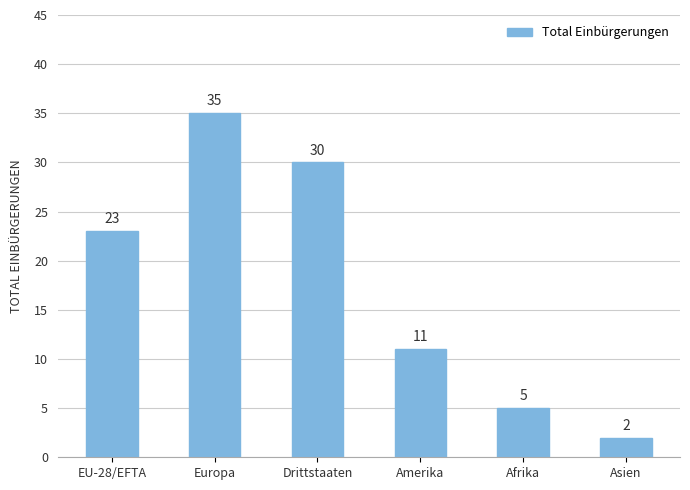

At which category does the chart reach its peak across all series?

Europa